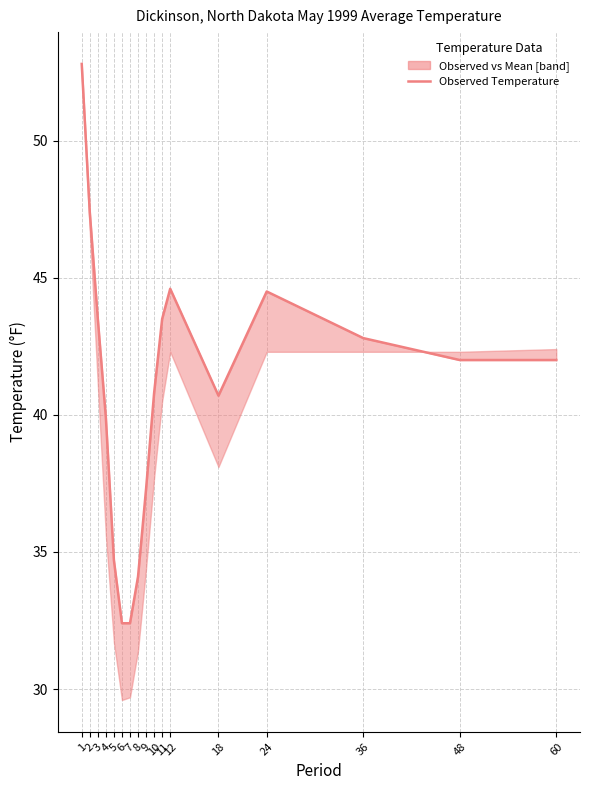

Does the chart have visible grid lines?

Yes